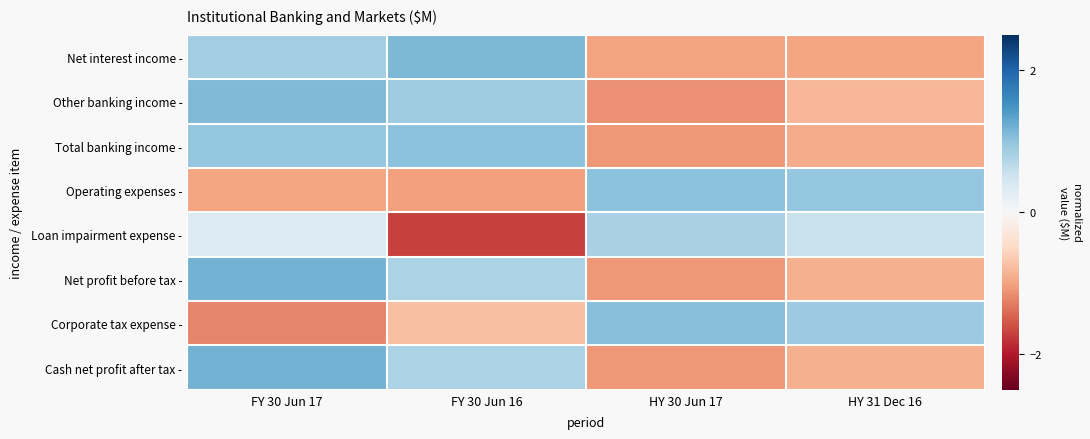

Which has a higher value, HY 31 Dec 16 or FY 30 Jun 17?

FY 30 Jun 17